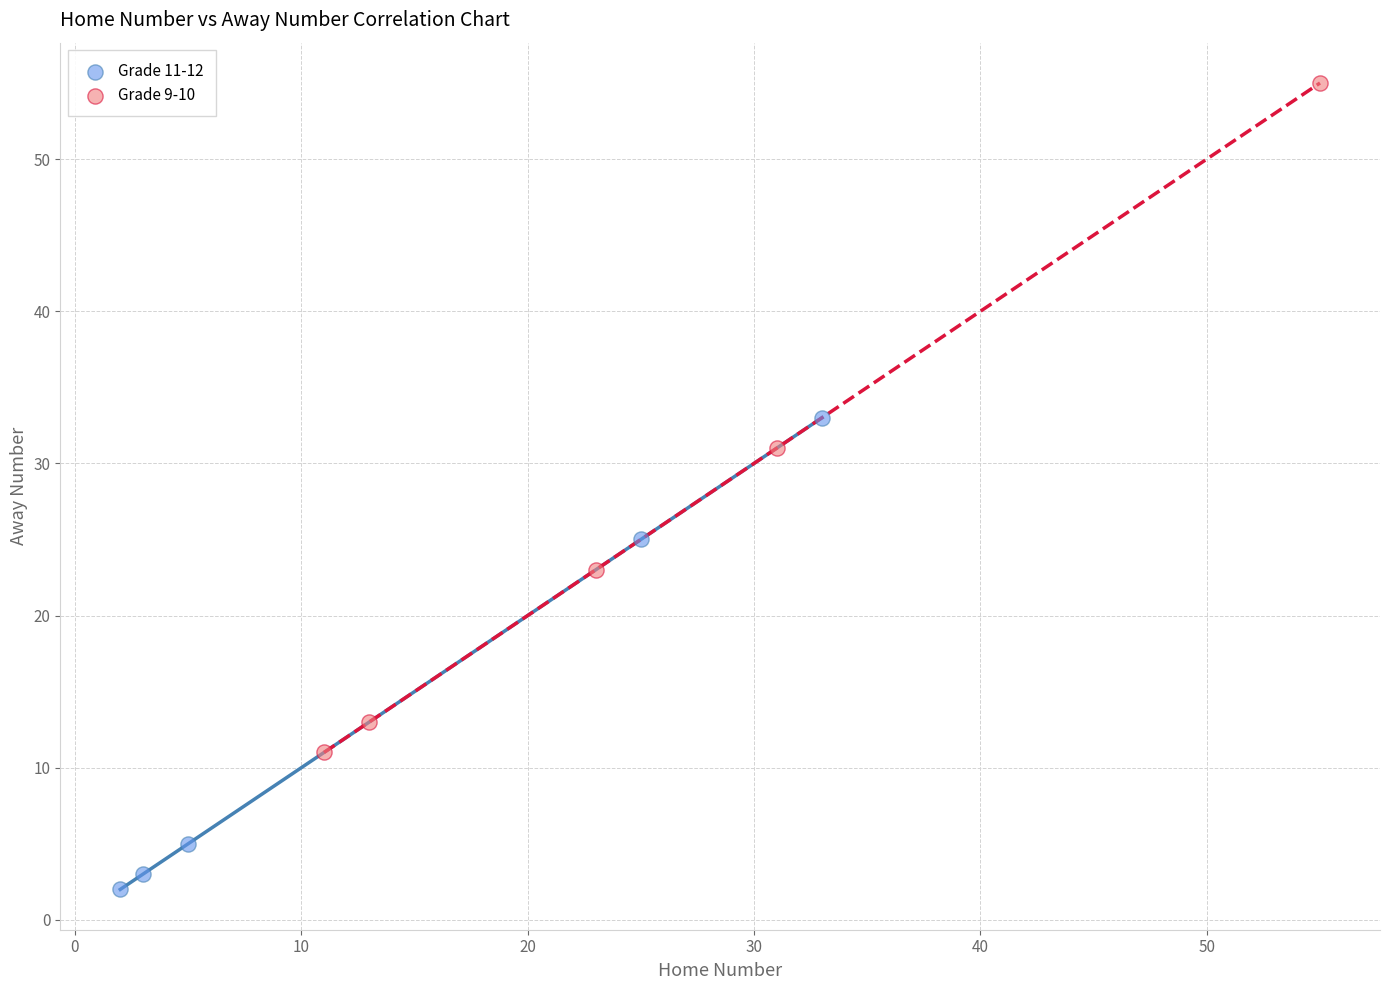

Which series contains the lowest Y value?

Grade 11-12